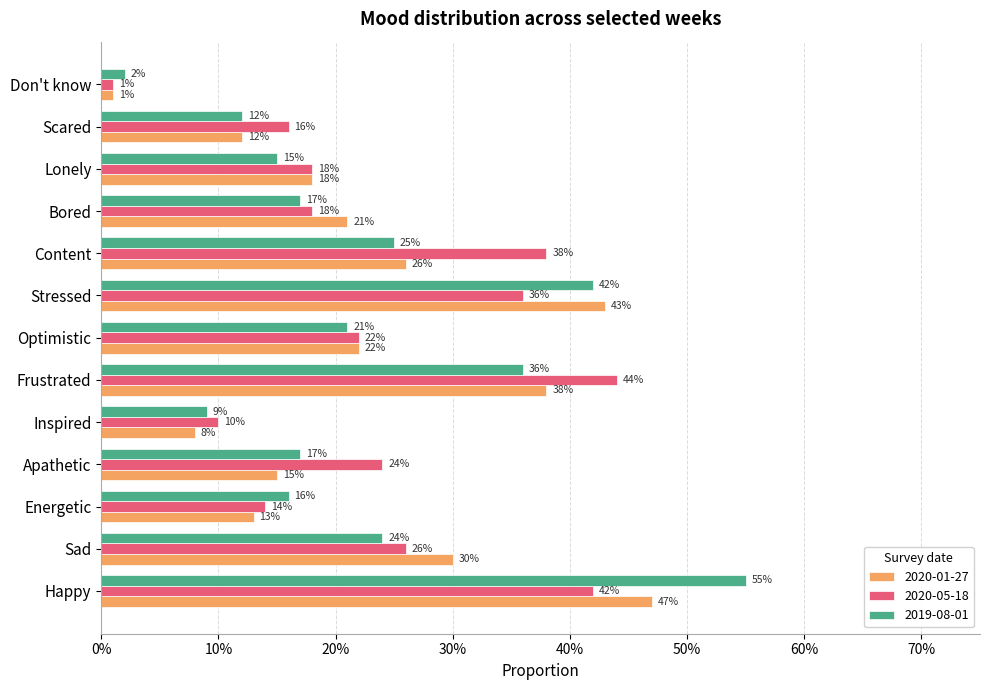

Reading left to right, list all the values displayed in this chart.

2020-01-27: Happy=0.5	Sad=0.3	Energetic=0.1	Apathetic=0.1	Inspired=0.1	Frustrated=0.4	Optimistic=0.2	Stressed=0.4	Content=0.3	Bored=0.2	Lonely=0.2	Scared=0.1	Don't know=0.0
2020-05-18: Happy=0.4	Sad=0.3	Energetic=0.1	Apathetic=0.2	Inspired=0.1	Frustrated=0.4	Optimistic=0.2	Stressed=0.4	Content=0.4	Bored=0.2	Lonely=0.2	Scared=0.2	Don't know=0.0
2019-08-01: Happy=0.6	Sad=0.2	Energetic=0.2	Apathetic=0.2	Inspired=0.1	Frustrated=0.4	Optimistic=0.2	Stressed=0.4	Content=0.2	Bored=0.2	Lonely=0.1	Scared=0.1	Don't know=0.0